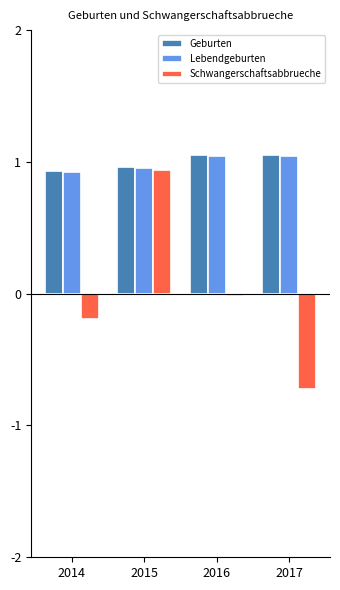

At which label is Schwangerschaftsabbrueche closest to 0?

2016